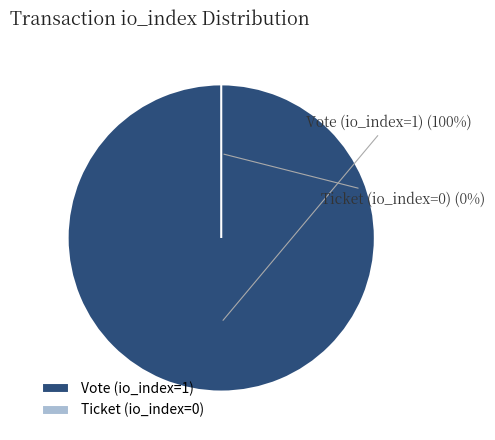

Is it true that Ticket (io_index=0) is 0% of the pie?

True